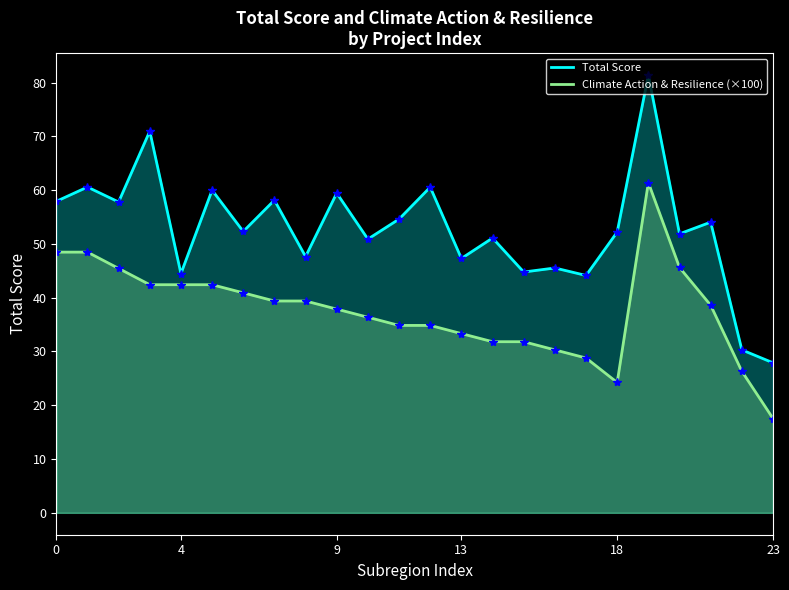

How many values in the Climate Action & Resilience (×100) series are below 38?

12